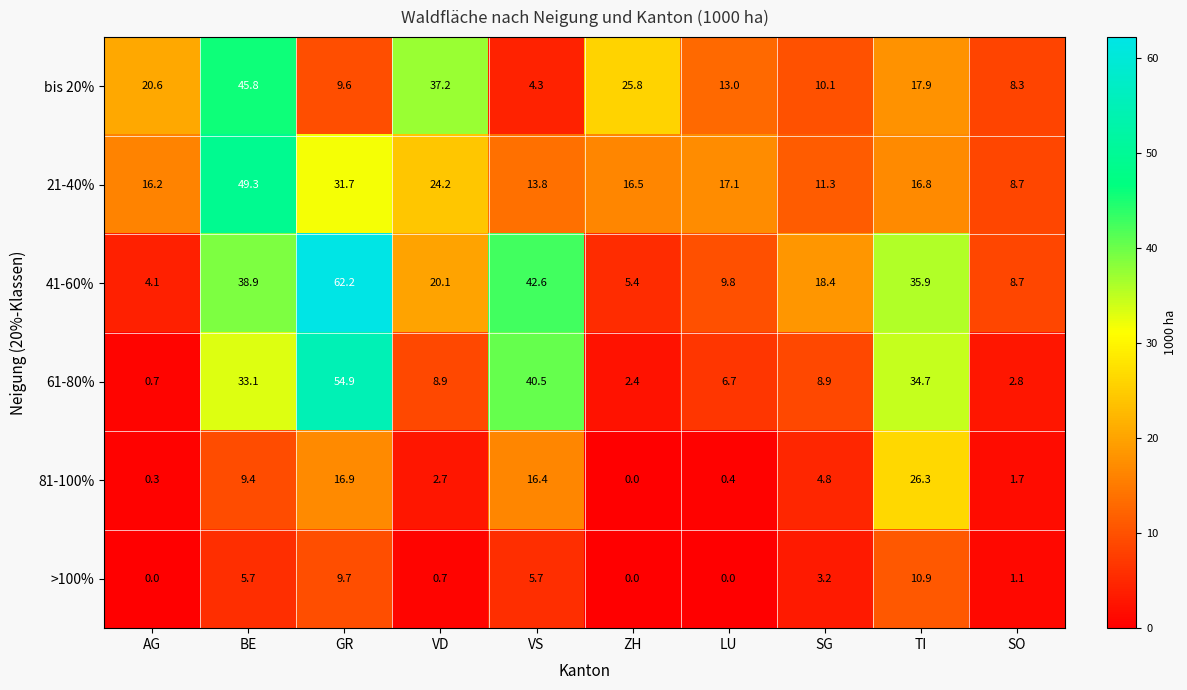

Which series has the largest total across all categories?

41-60%